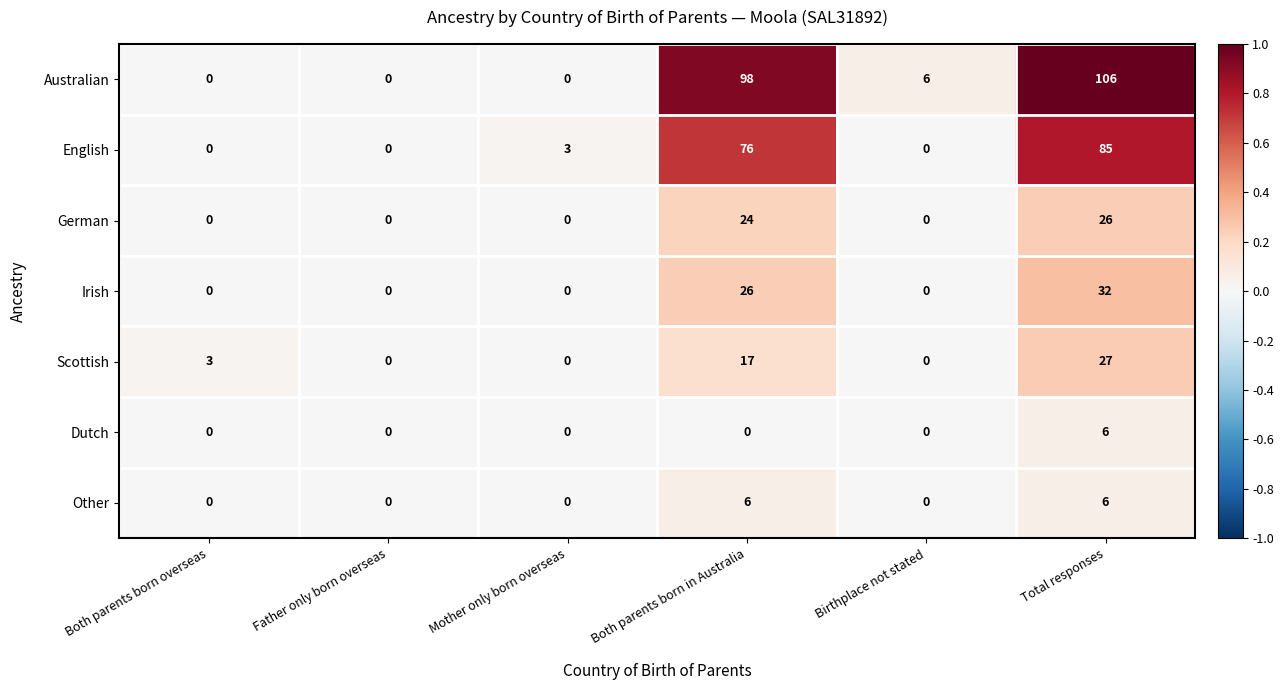

What is the difference between the maximum and second lowest values in the Scottish series?

27